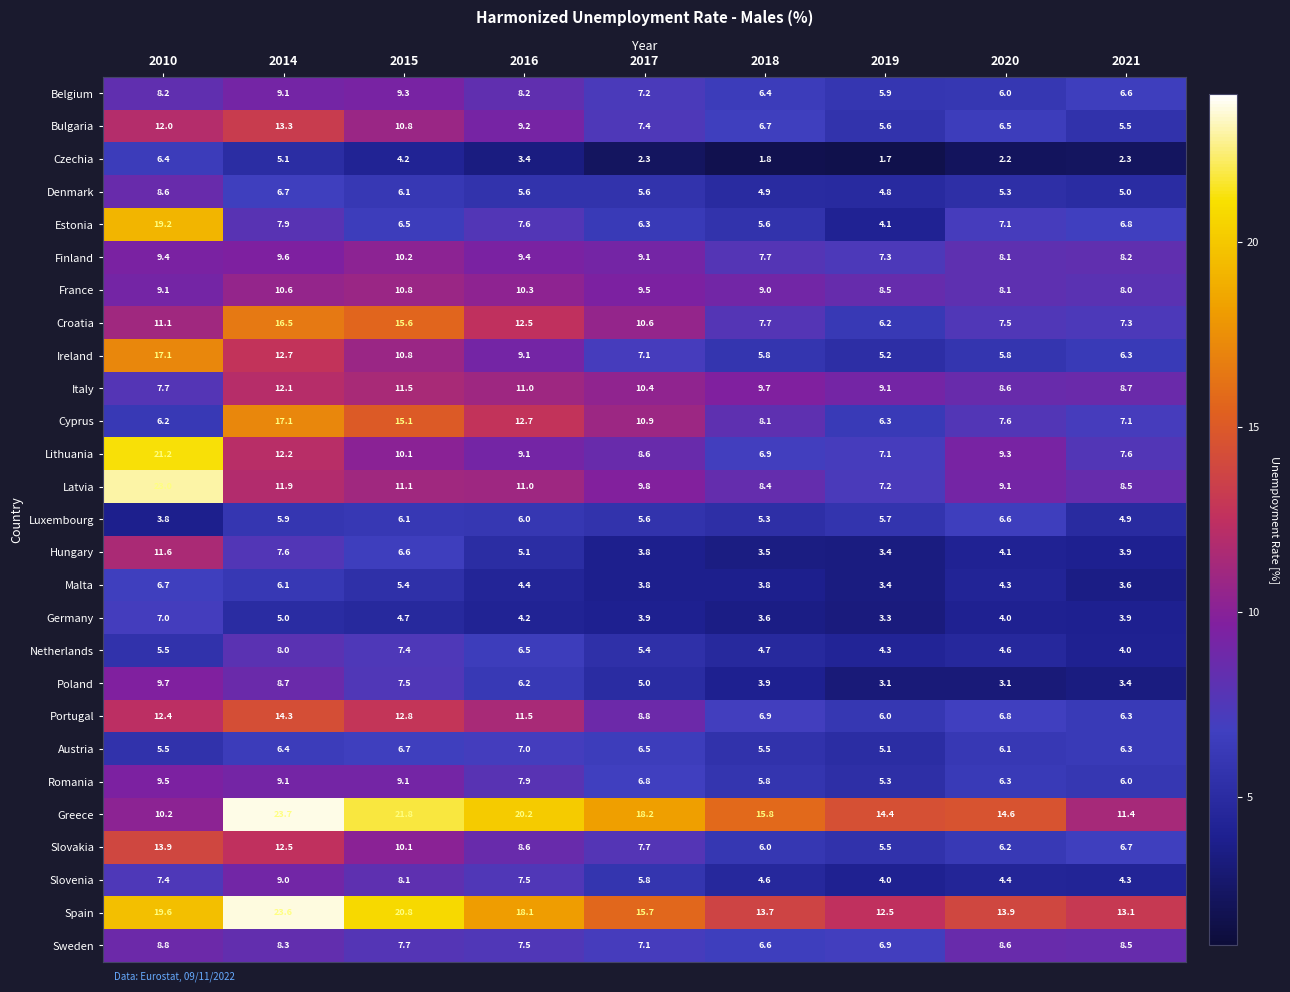

At which label does Cyprus first exceed 8?

2014